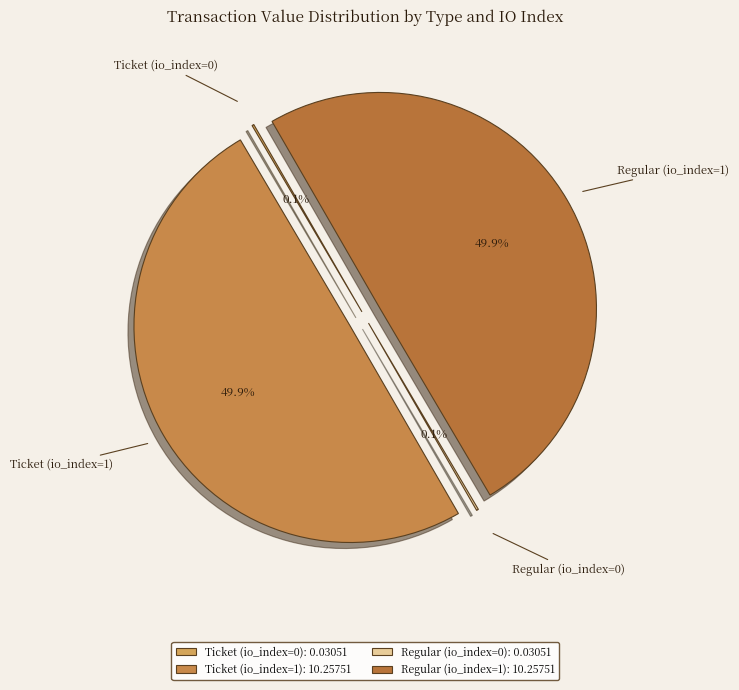

Approximately how many times larger is the value at Ticket (io_index=1) compared to Regular (io_index=1)?

1.0